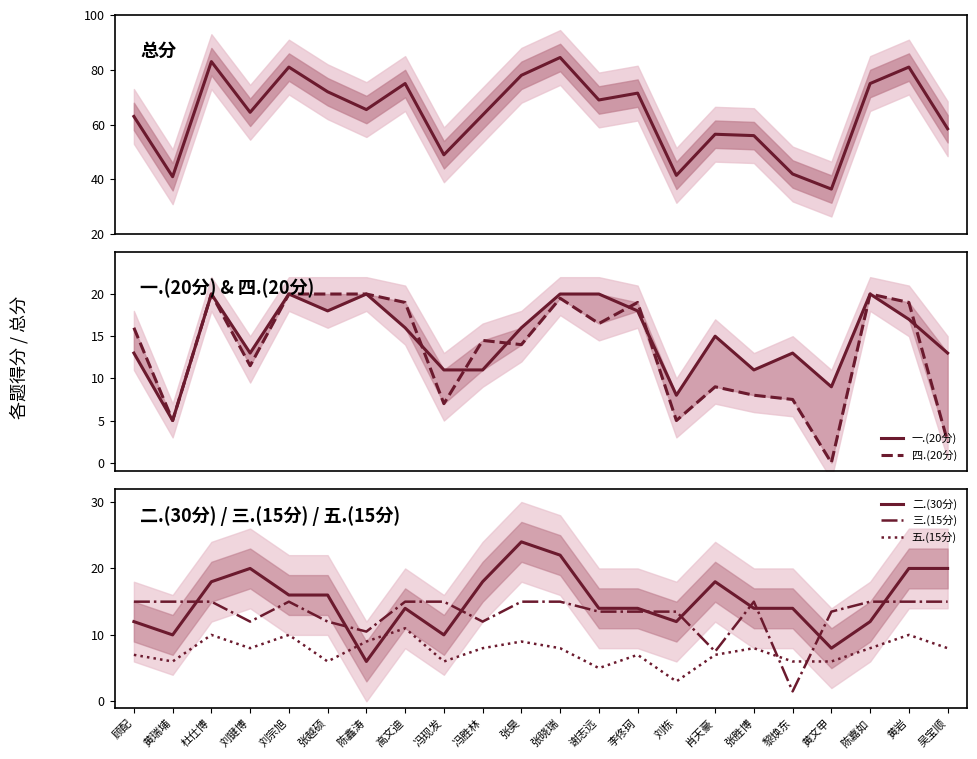

Where is the first local minimum for 二.(30分)?

黄瑞埔